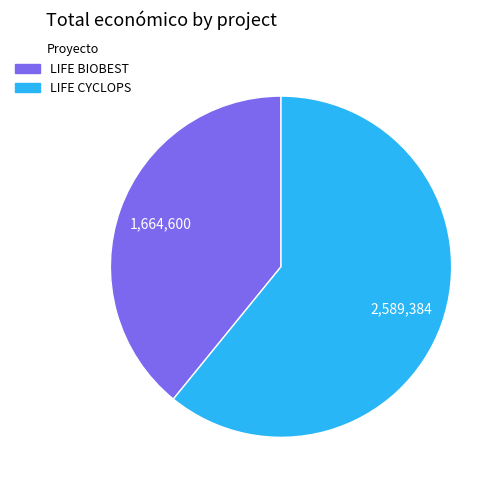

Do LIFE BIOBEST and LIFE CYCLOPS together represent more than half of the pie?

Yes